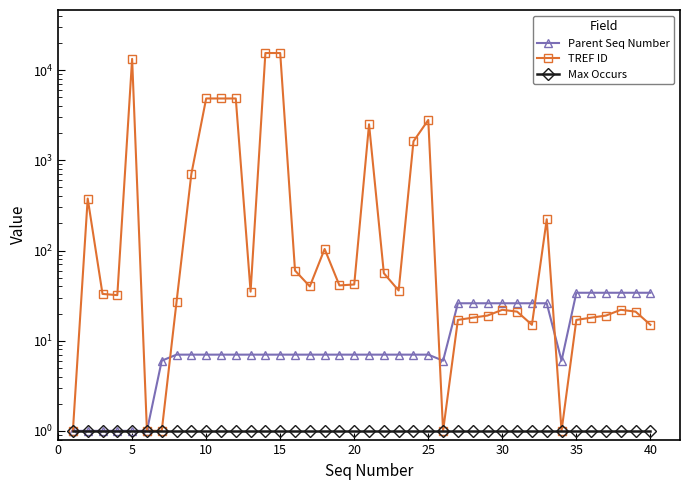

True or false: Max Occurs and Parent Seq Number cross at least once.

False